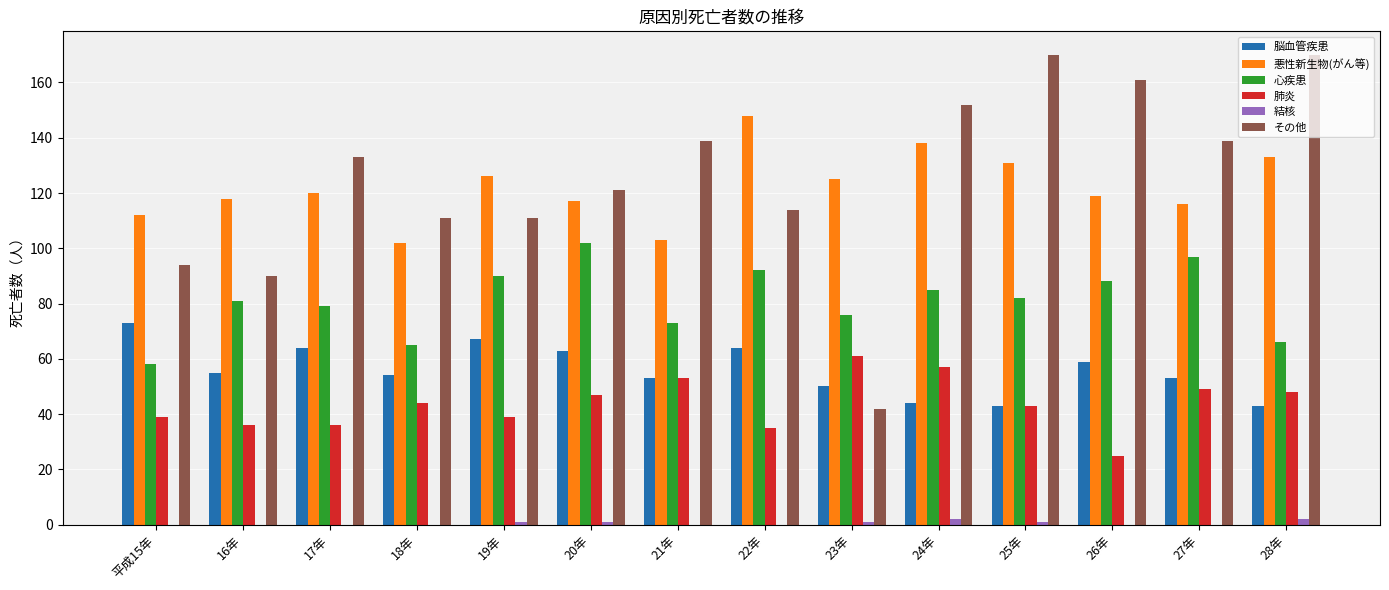

Between 平成15年 and 21年, which series saw the biggest shift?

その他